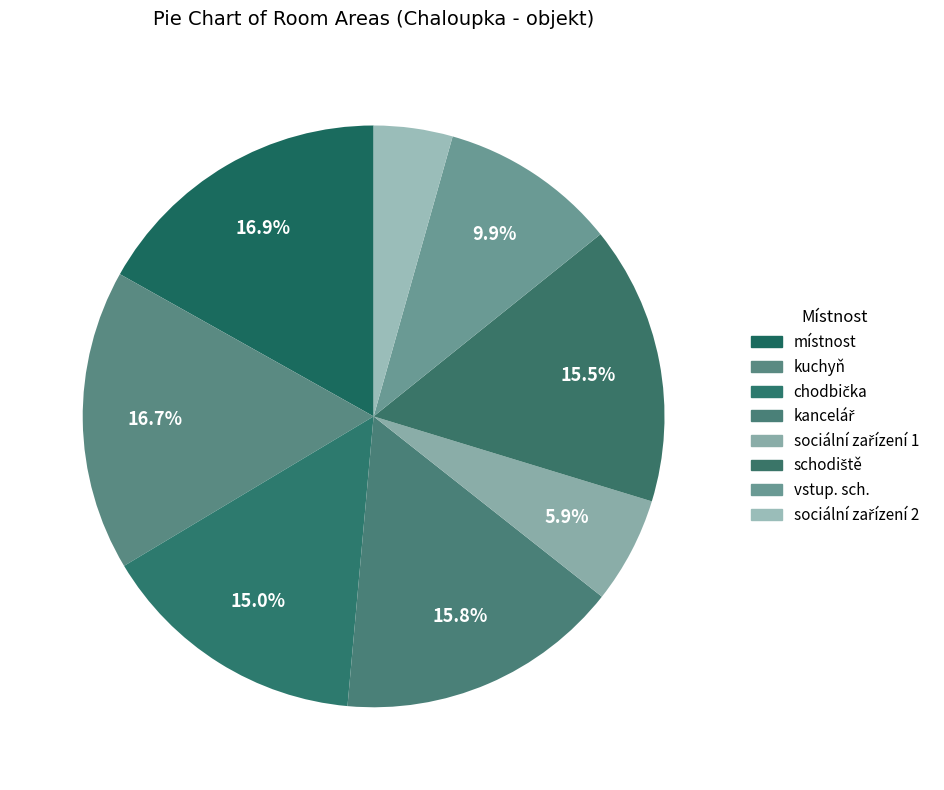

Count the number of slices in the pie.

8